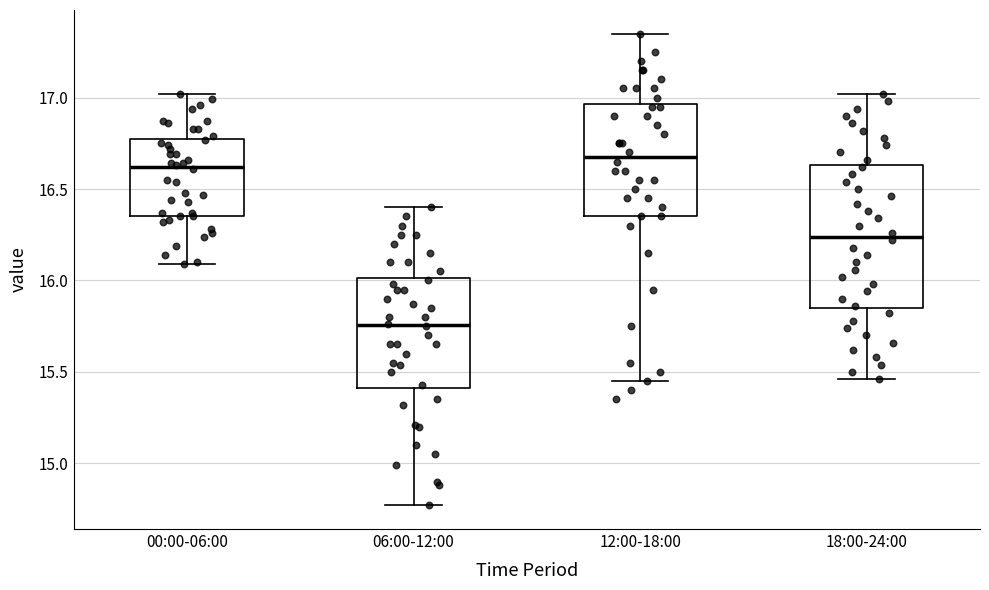

Reading left to right, read every box against the y-axis: the position of its median line, the range the box covers, and the ends of its whiskers. The values are not printed on the chart, so give them approximately, as read against the axis.

00:00-06:00: median 16.60, box 16.35 to 16.80, whiskers 16.10 to 17.00
06:00-12:00: median 15.75, box 15.40 to 16.00, whiskers 14.75 to 16.40
12:00-18:00: median 16.70, box 16.35 to 16.95, whiskers 15.45 to 17.35
18:00-24:00: median 16.25, box 15.85 to 16.65, whiskers 15.45 to 17.00